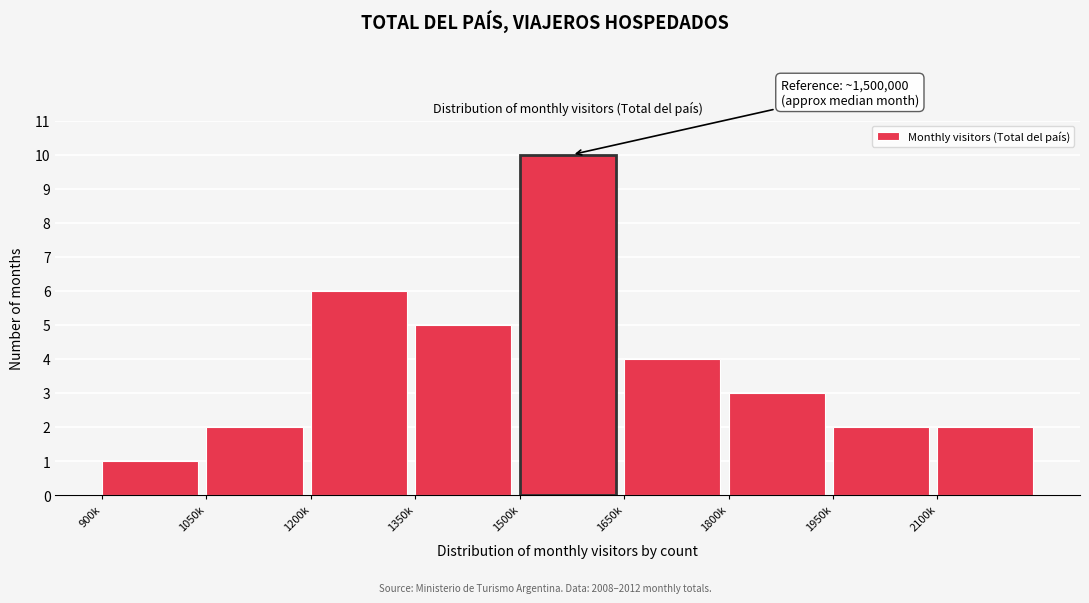

Reading left to right, extract all data points from this chart.

900k=1	1050k=2	1200k=6	1350k=5	1500k=10	1650k=4	1800k=3	1950k=2	2100k=2